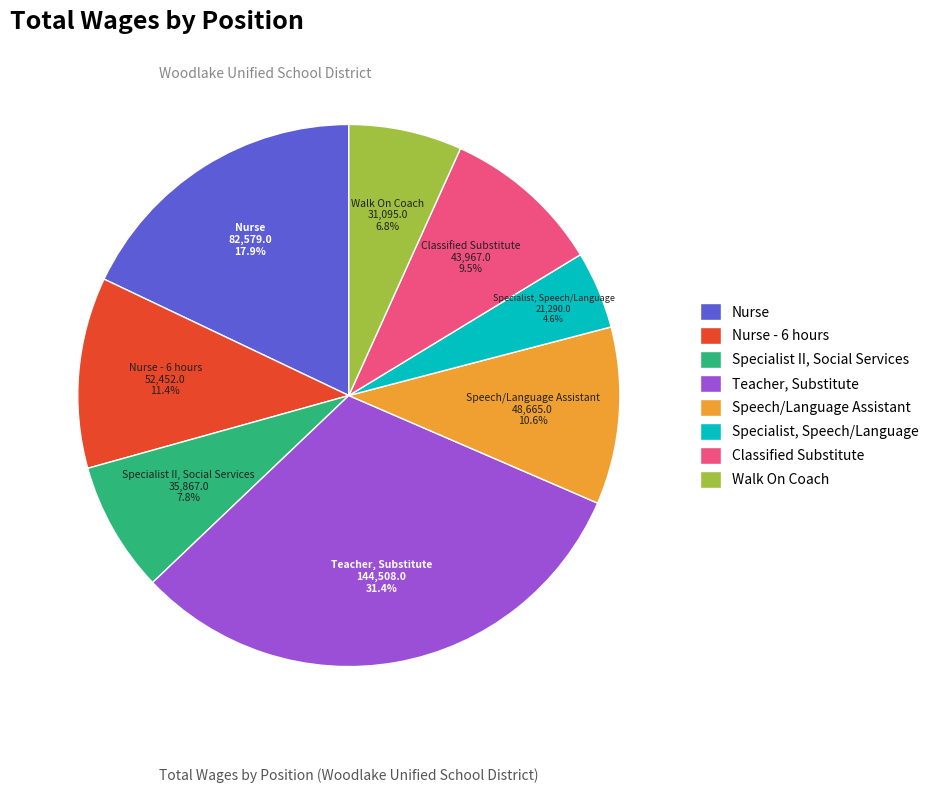

Is there any slice that represents more than half of the pie?

No